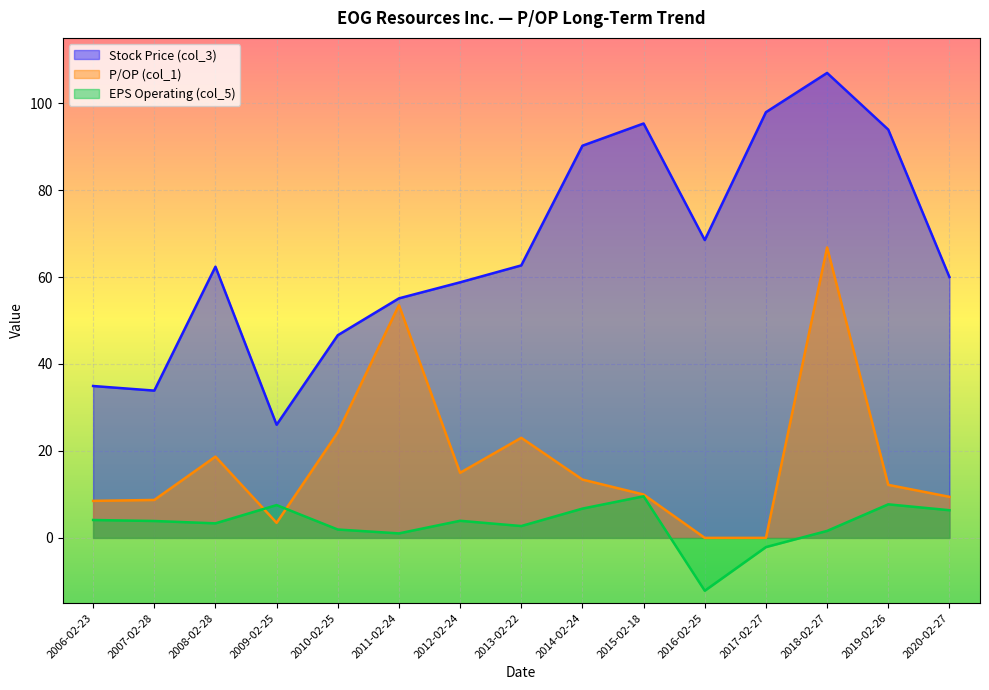

What is the average value of the EPS Operating (col_5) series?

3.1